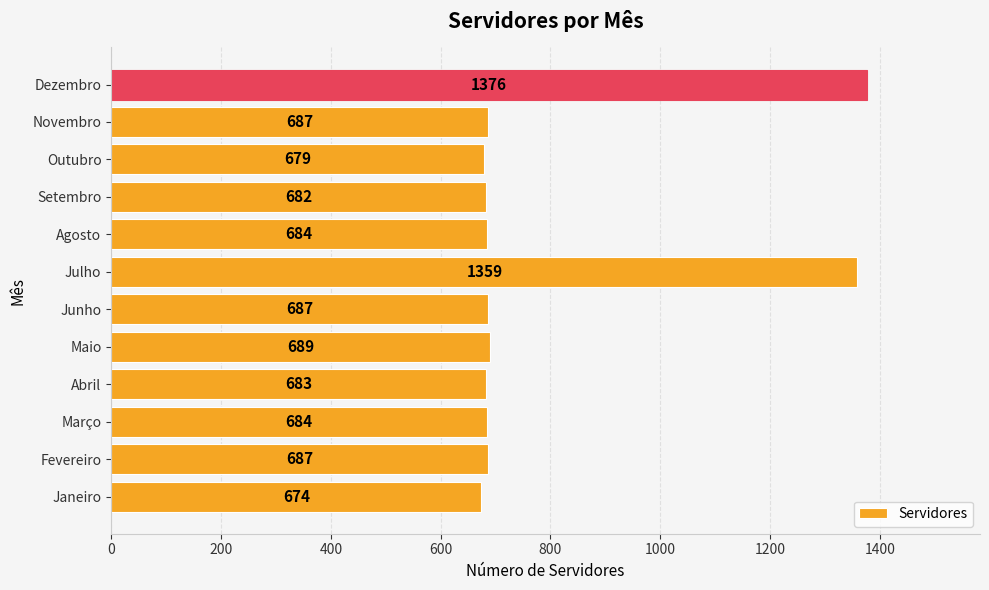

Approximately how many times larger is the value at Julho compared to Setembro?

2.0